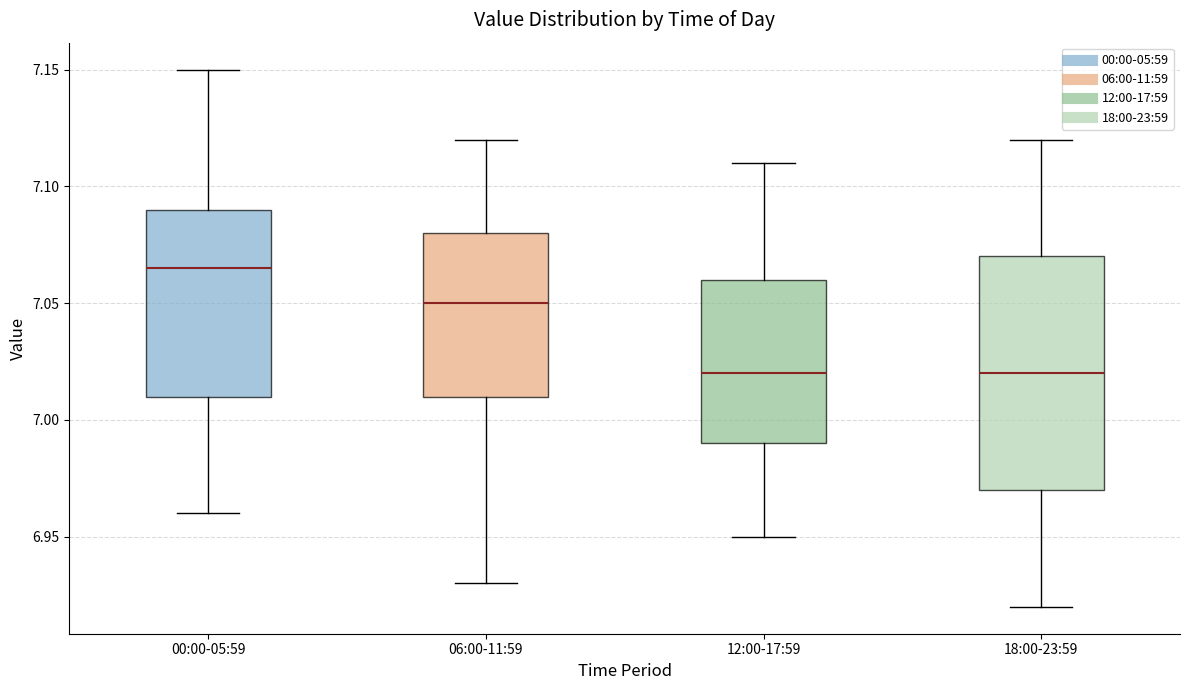

Which box's median line is the highest?

00:00-05:59